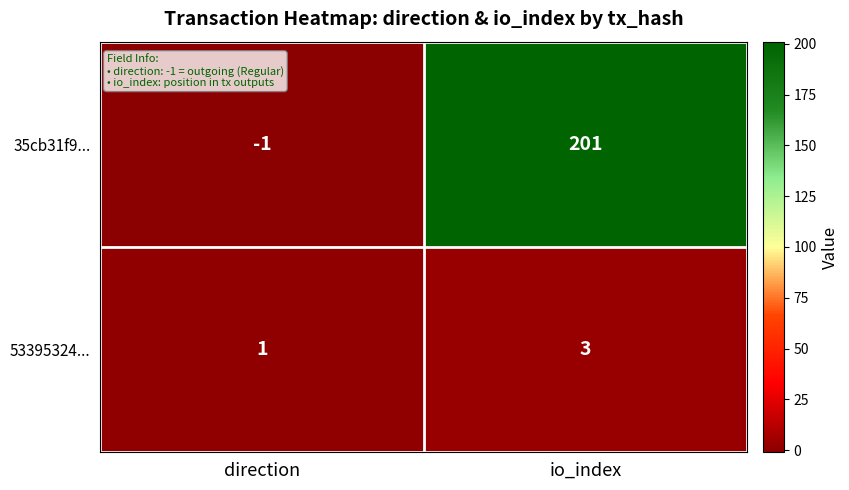

What is the sum of all 35cb31f9... values?

200